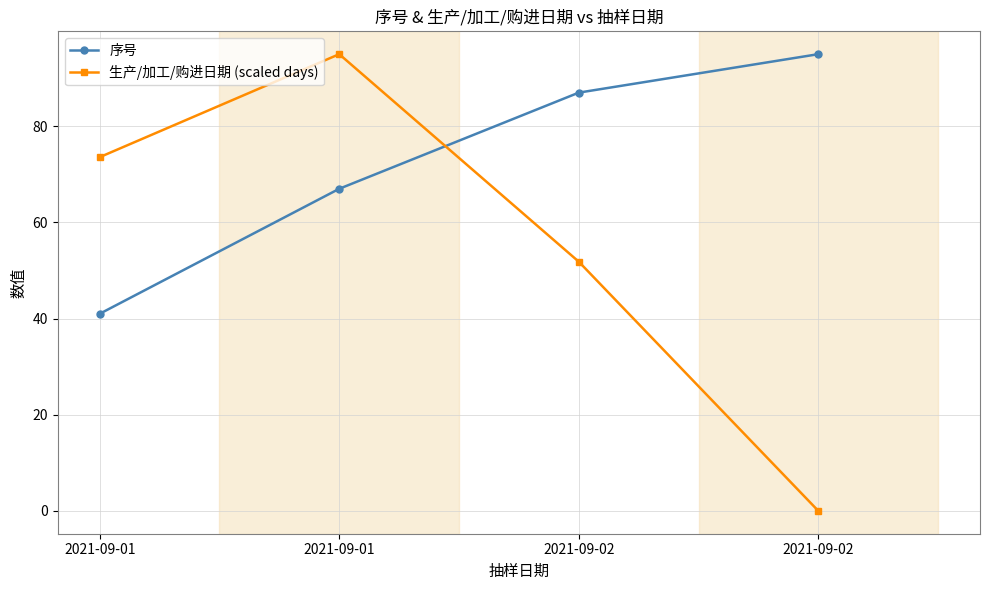

How many distinct data groups are displayed?

2